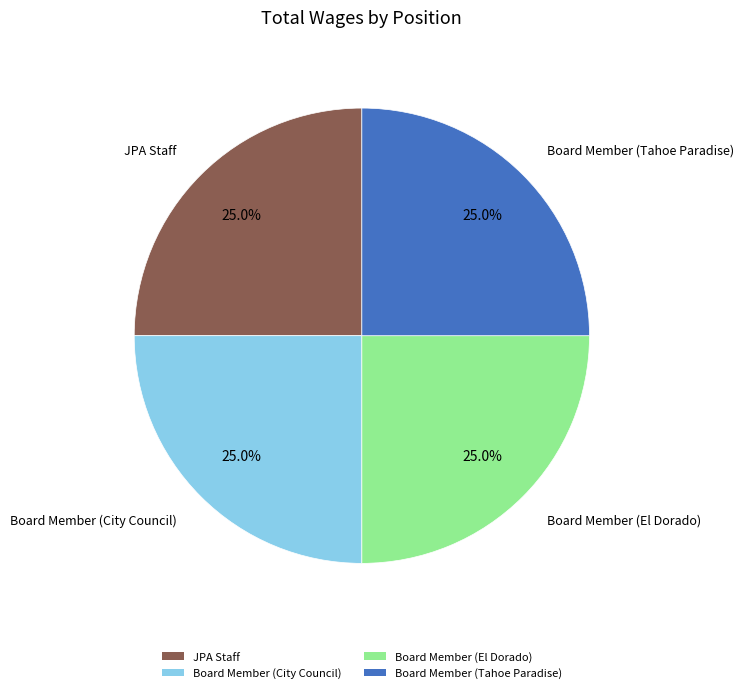

Is there a majority slice in this chart?

No